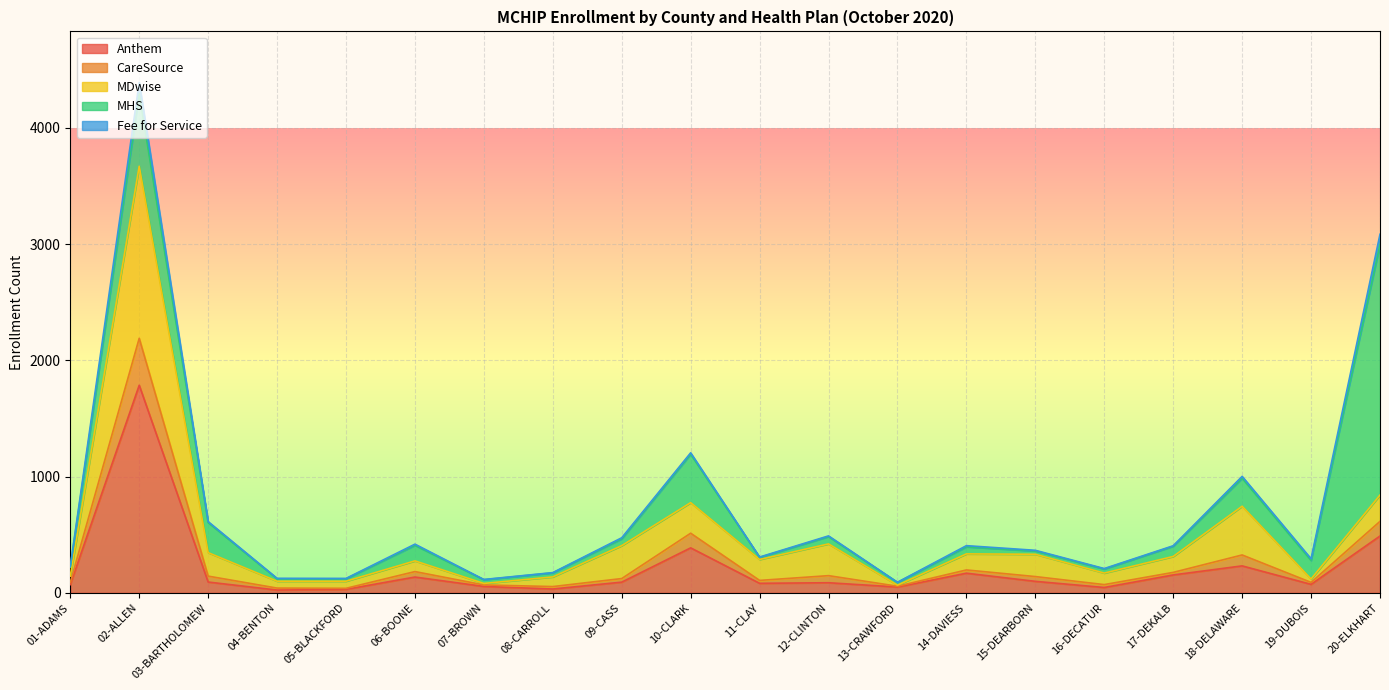

True or false: CareSource has a value of 40 at 11-CLAY.

False